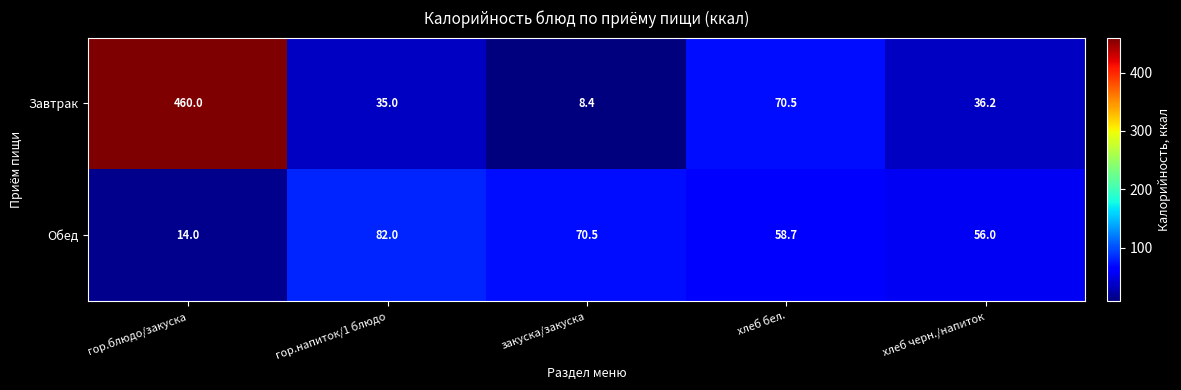

List the series in order of their overall mean, lowest first.

Обед, Завтрак